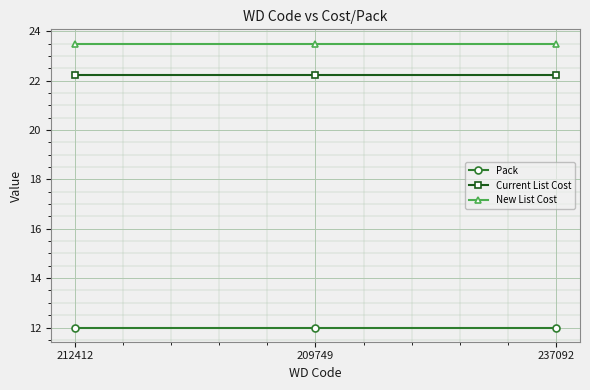

What is the difference between the highest and lowest values at 237092?

11.5